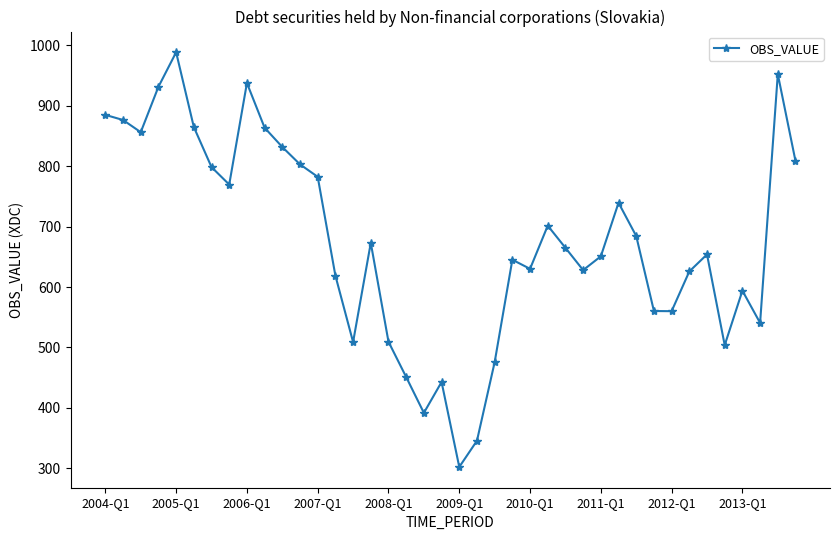

Does the chart have visible grid lines?

No